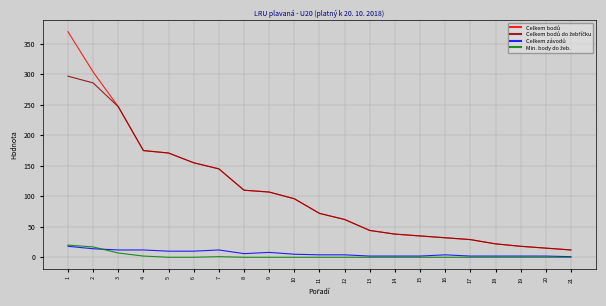

What is the total value across all series at 17?

60